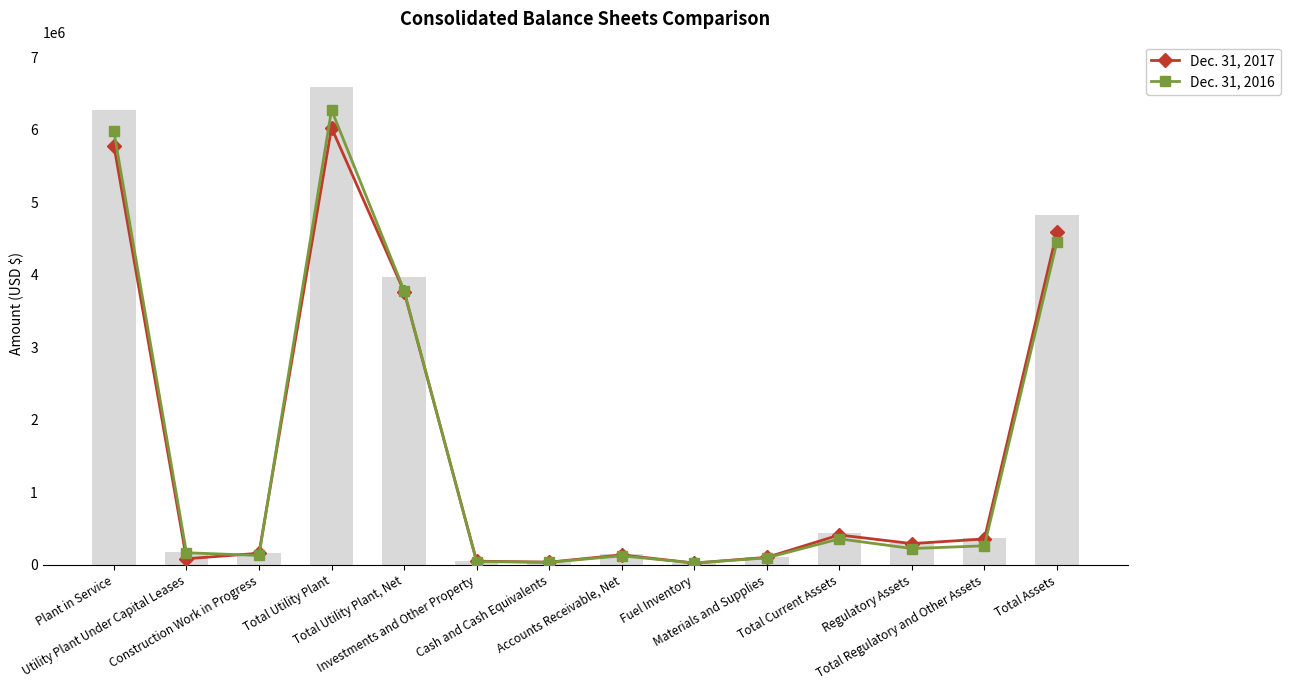

What is the minimum value for Dec. 31, 2017?

25059